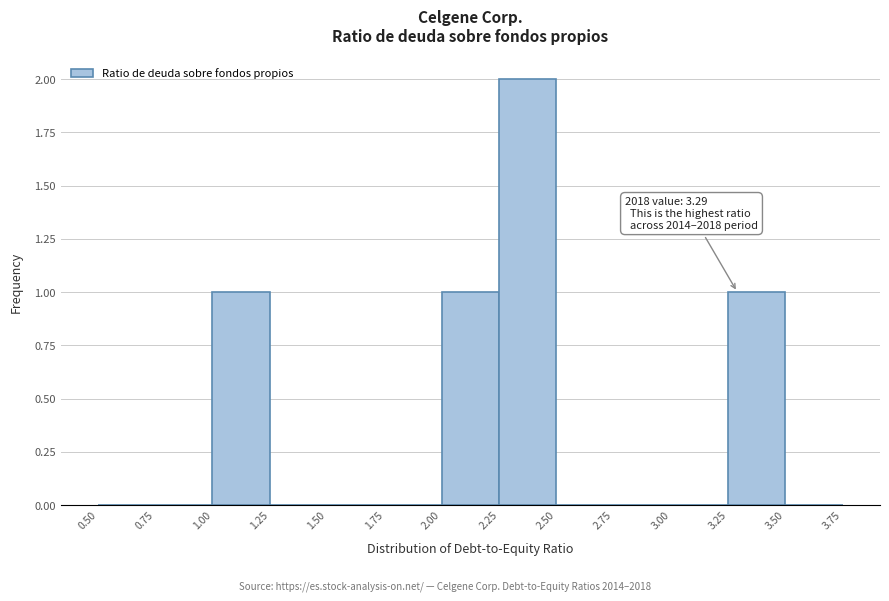

Which range on the x-axis has the tallest bar?

2.25 to 2.50